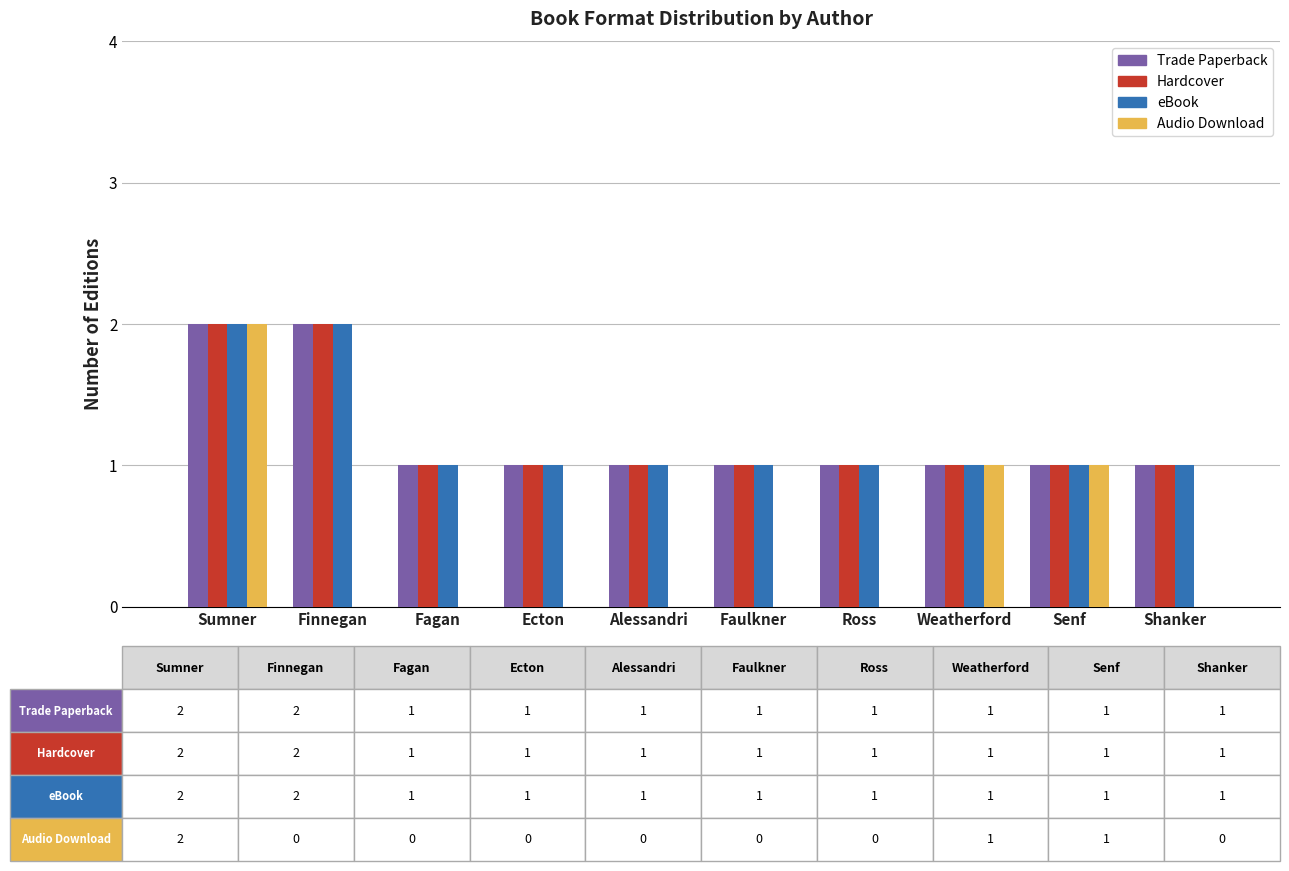

What is the sum of all Audio Download values?

4